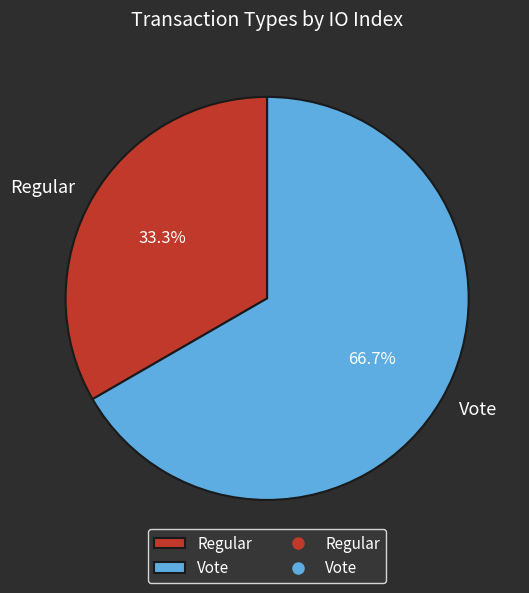

Rank the categories by value from highest to lowest.

Vote, Regular